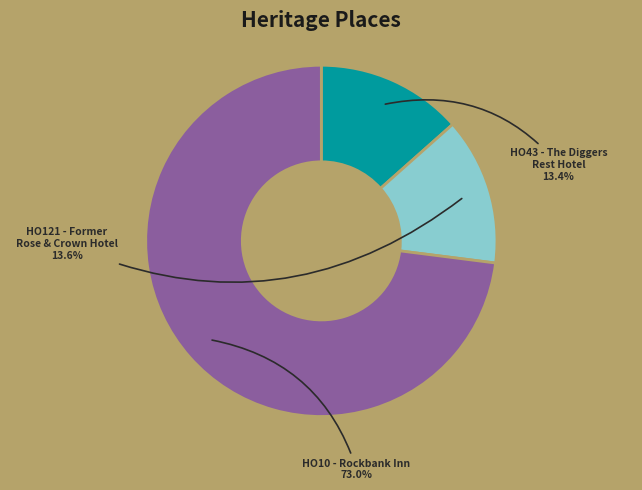

Combined, do HO10 - Rockbank Inn and HO43 - The Diggers Rest Hotel account for over 50%?

Yes